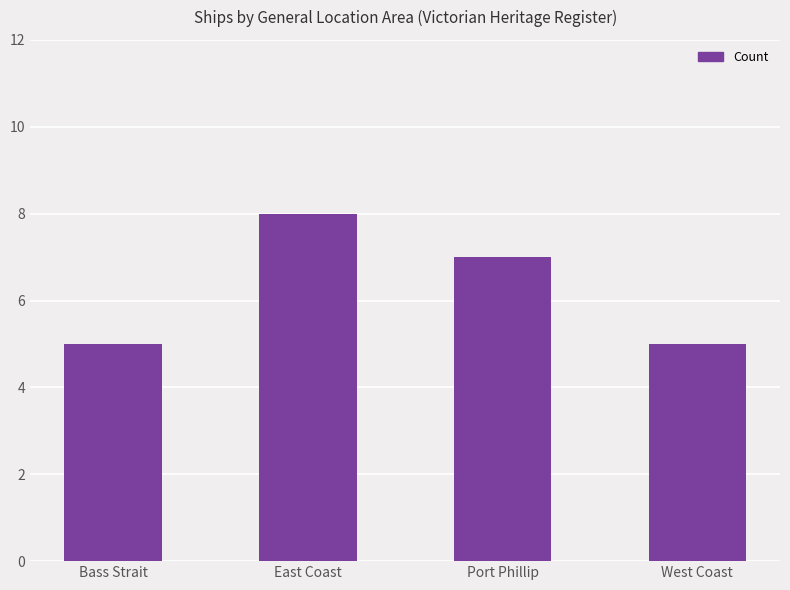

How many bars are there in total?

4